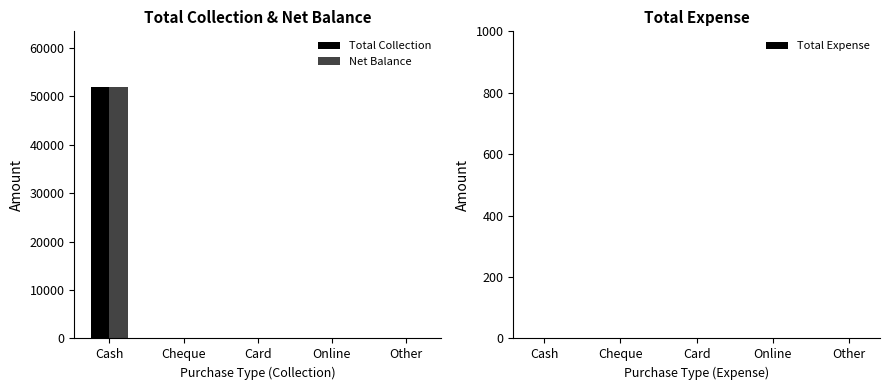

What is the sum of all Net Balance values?

51995